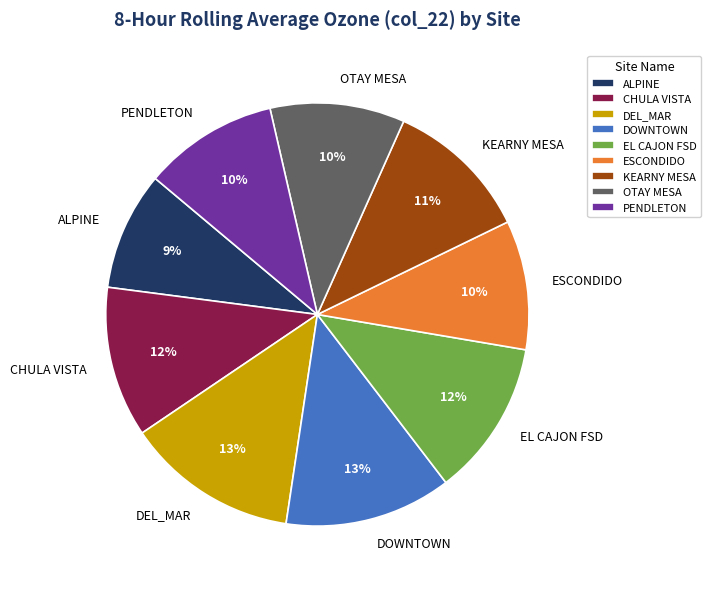

Is EL CAJON FSD the majority of the pie?

No